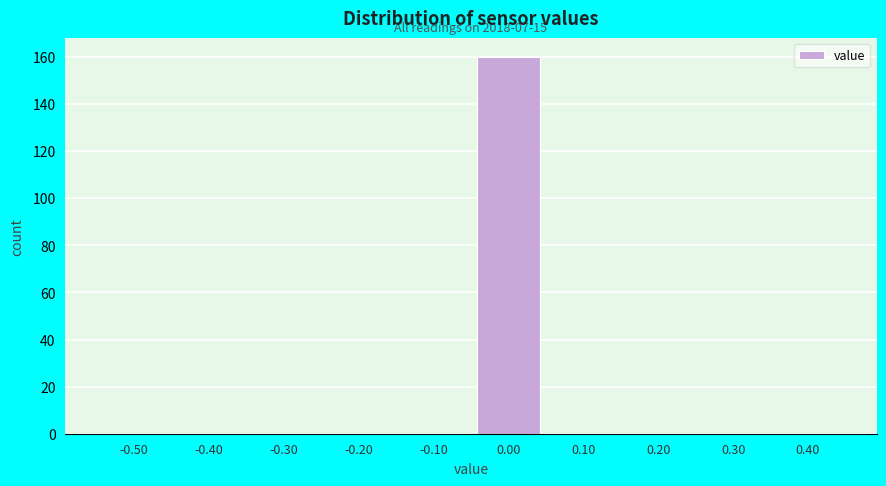

Reading left to right, extract all data points from this chart.

-0.50=0	-0.40=0	-0.30=0	-0.20=0	-0.10=0	0.00=160	0.10=0	0.20=0	0.30=0	0.40=0